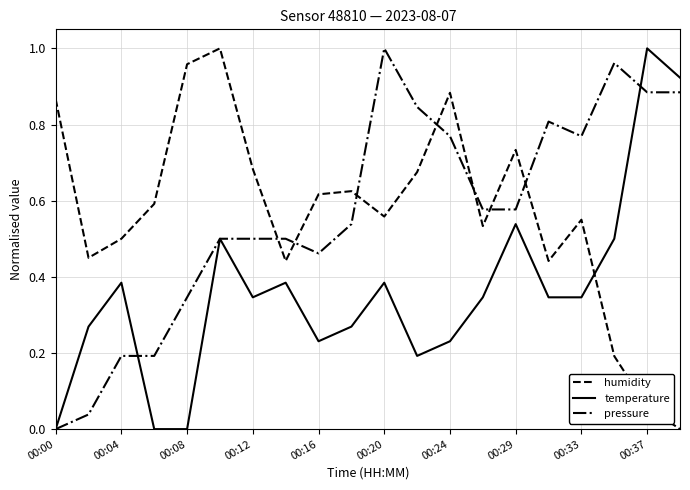

After their last crossing, which series has the higher values: humidity or temperature?

temperature